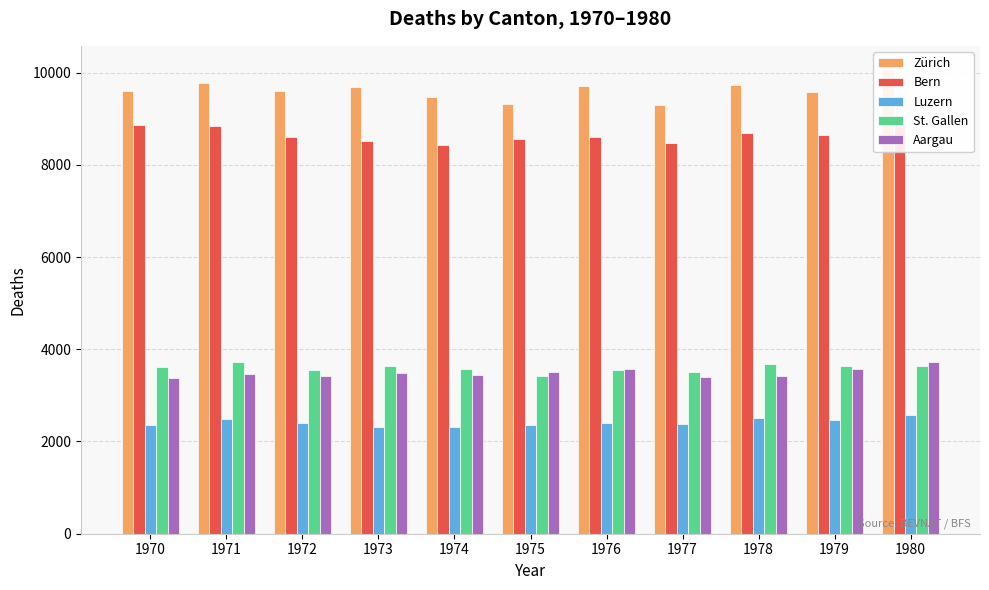

What is the sum of all St. Gallen values?

39518